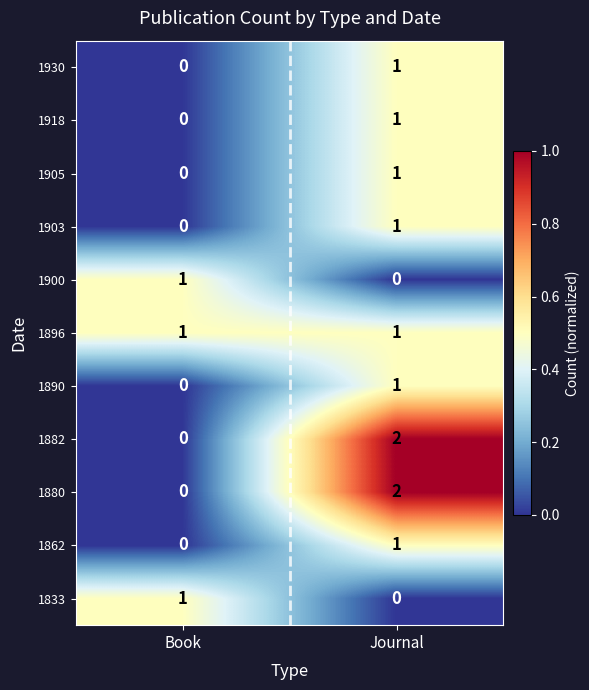

The value of 1903 at Book is -1. True or false?

False